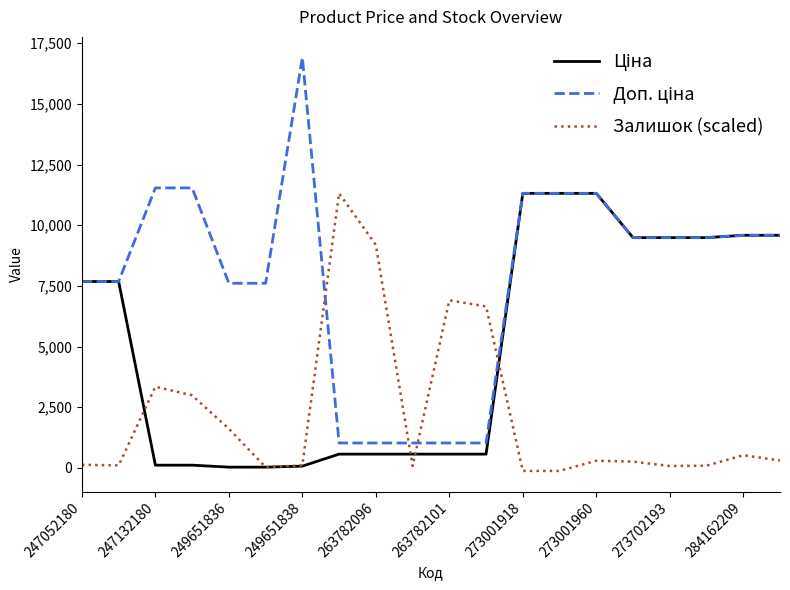

What is the maximum value for Залишок (scaled)?

11312.5